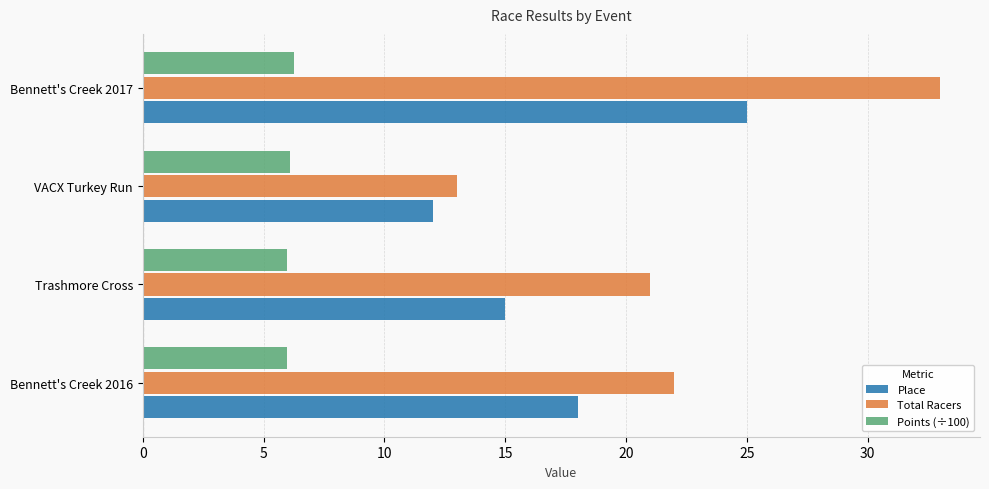

What is the minimum value for Place?

12.0